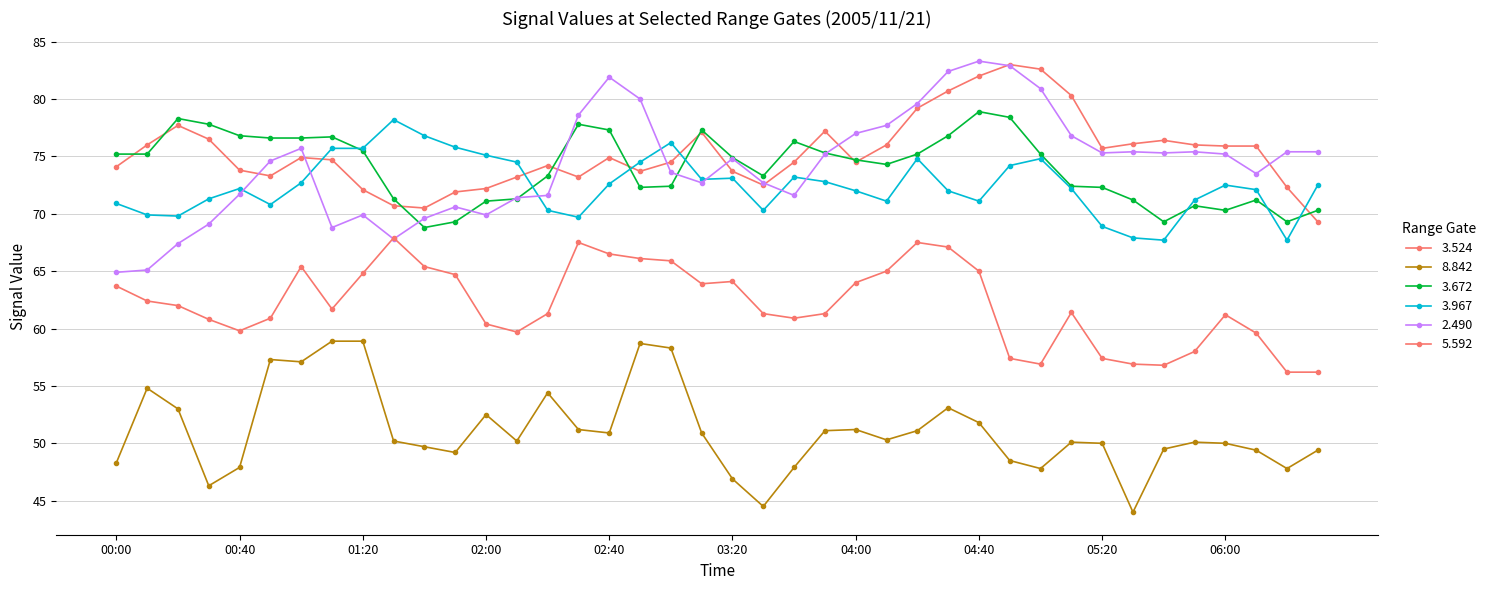

How many data points does each series have?

40